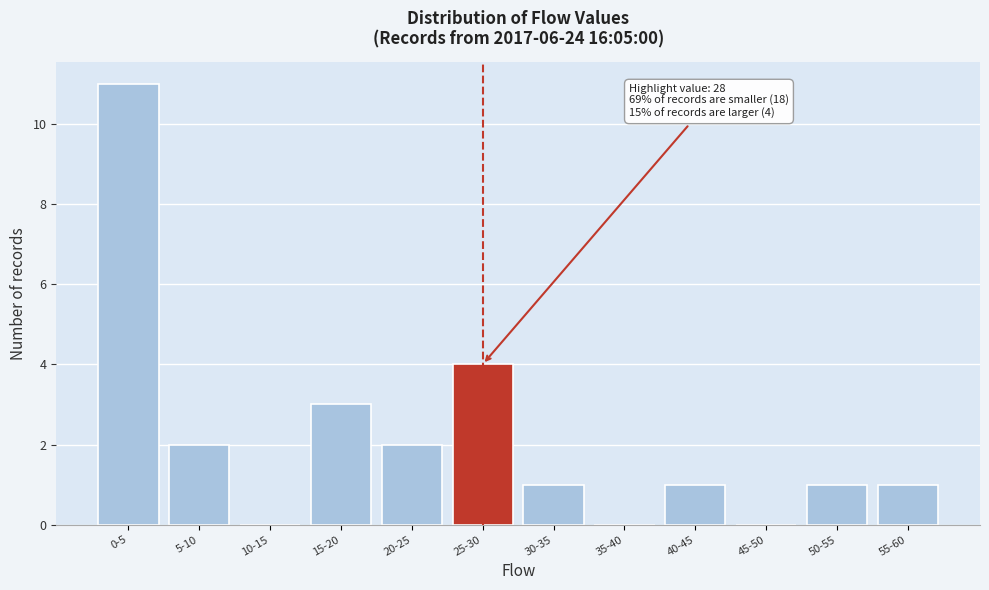

Reading left to right, what are all the values shown in this chart?

0-5=11	5-10=2	10-15=0	15-20=3	20-25=2	25-30=4	30-35=1	35-40=0	40-45=1	45-50=0	50-55=1	55-60=1